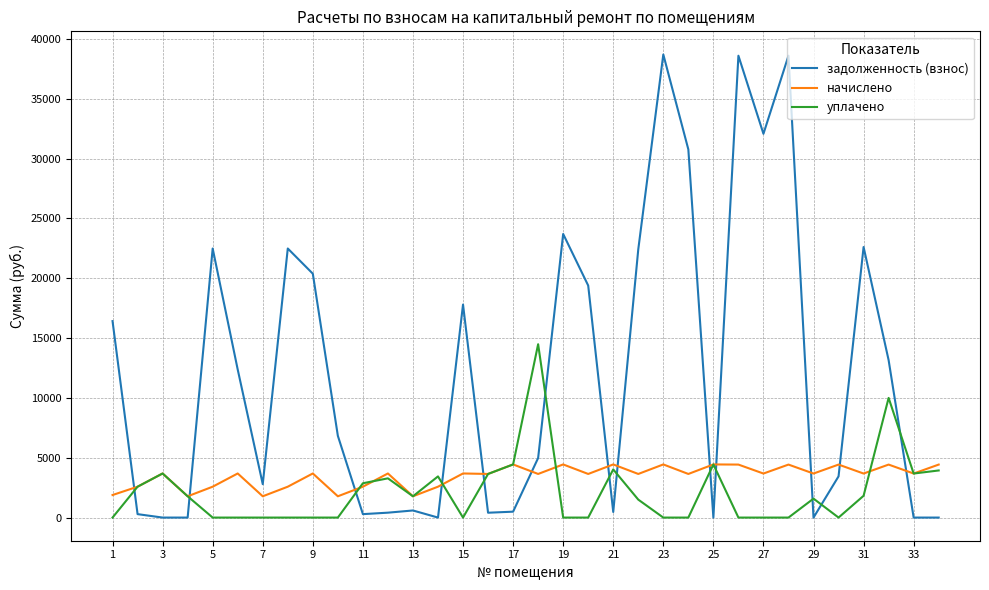

Does the chart have visible grid lines?

Yes